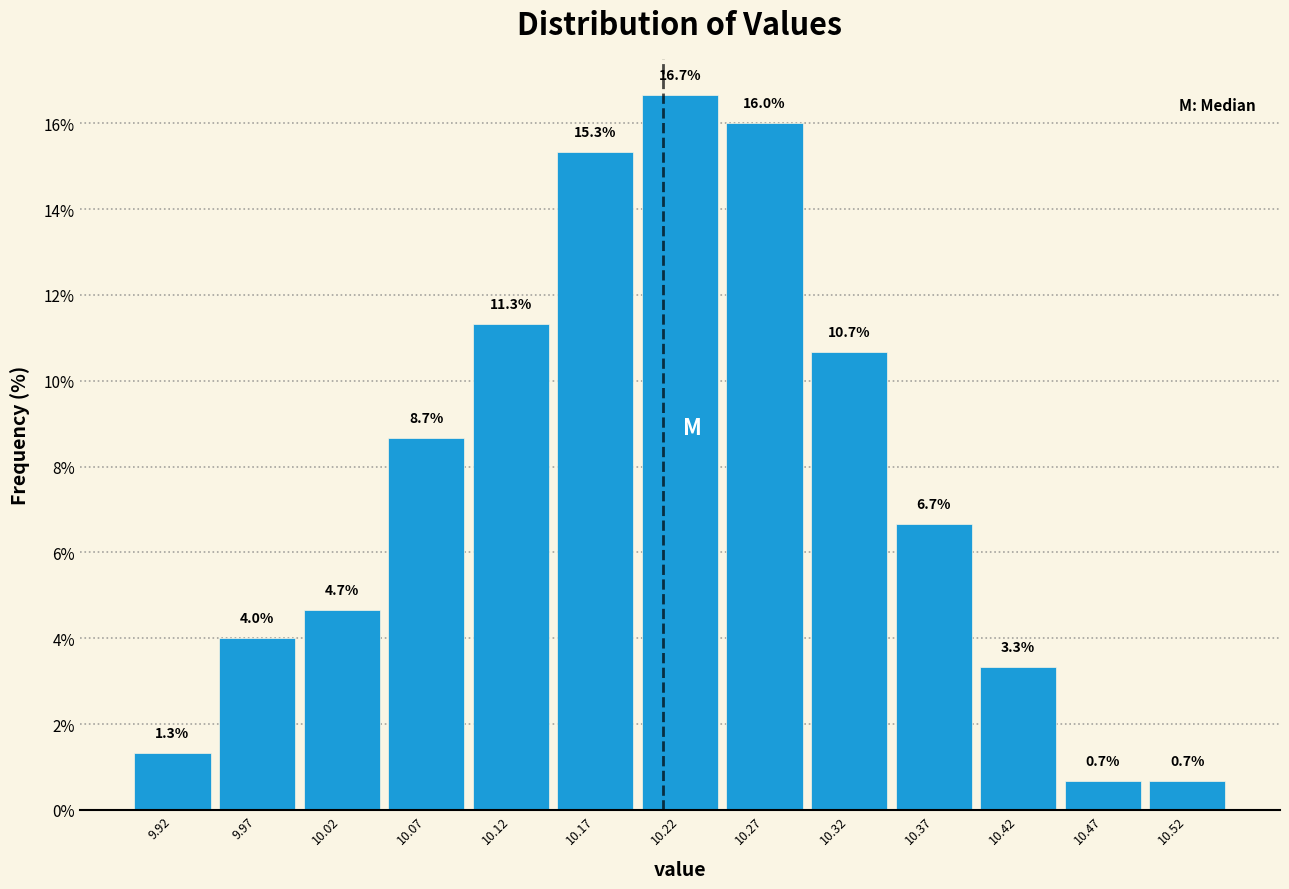

Which range on the x-axis has the tallest bar?

10.195 to 10.245